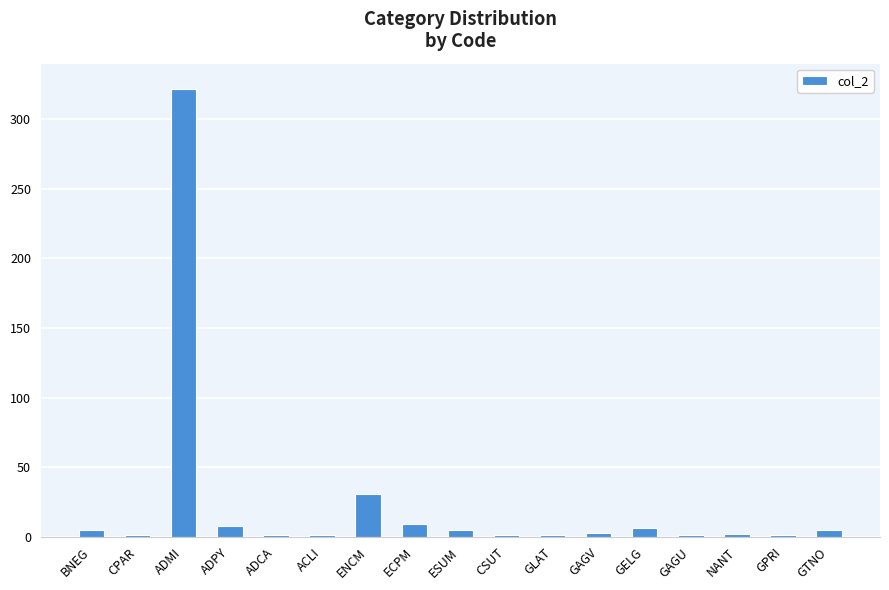

Which category has the highest value across all series?

ADMI